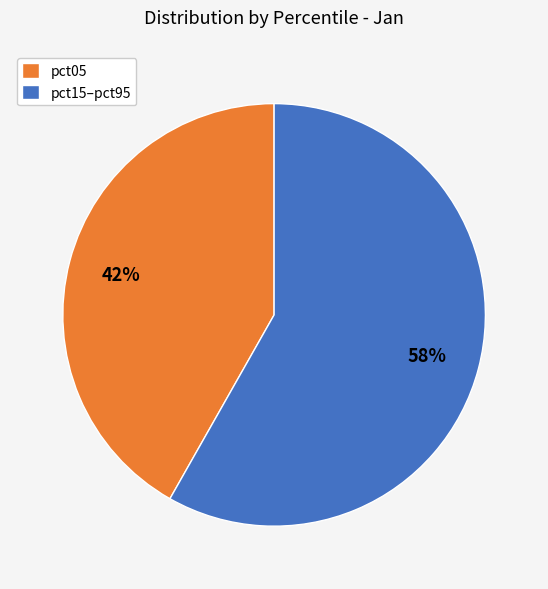

To the nearest percent, what percentage of the pie is pct05?

42%